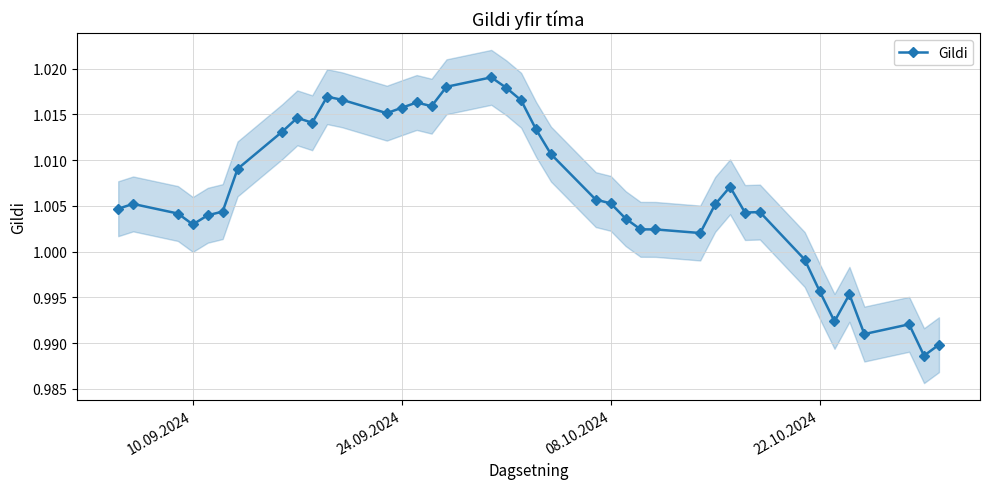

True or false: Gildi has more than 0 points higher than both neighbors.

True